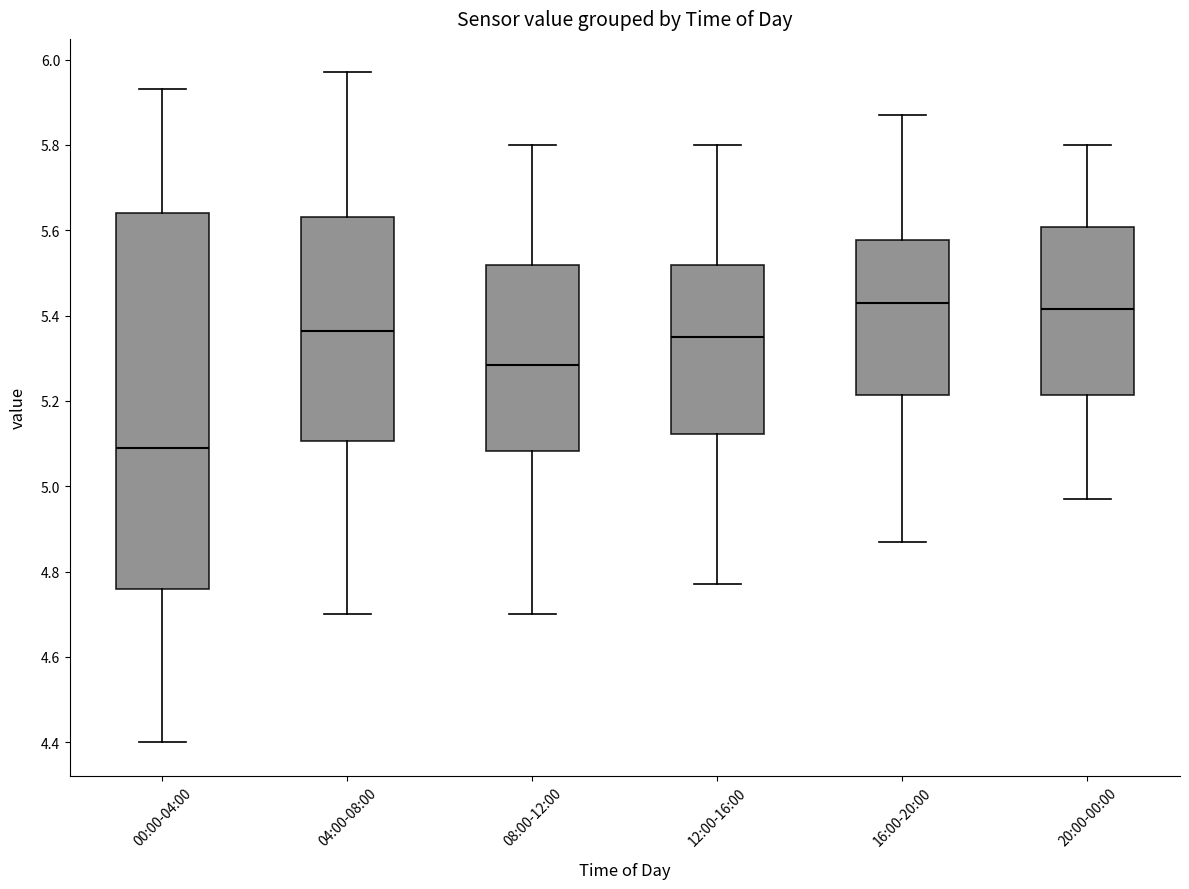

Reading left to right, transcribe this box plot: for each box, give where its median line is, the range the box spans, and where its two whiskers end, as read against the y-axis. The values are not printed on the chart, so give them approximately, as read against the axis.

00:00-04:00: median 5.10, box 4.76 to 5.64, whiskers 4.40 to 5.94
04:00-08:00: median 5.36, box 5.10 to 5.64, whiskers 4.70 to 5.98
08:00-12:00: median 5.28, box 5.08 to 5.52, whiskers 4.70 to 5.80
12:00-16:00: median 5.36, box 5.12 to 5.52, whiskers 4.78 to 5.80
16:00-20:00: median 5.44, box 5.22 to 5.58, whiskers 4.88 to 5.88
20:00-00:00: median 5.42, box 5.22 to 5.60, whiskers 4.98 to 5.80